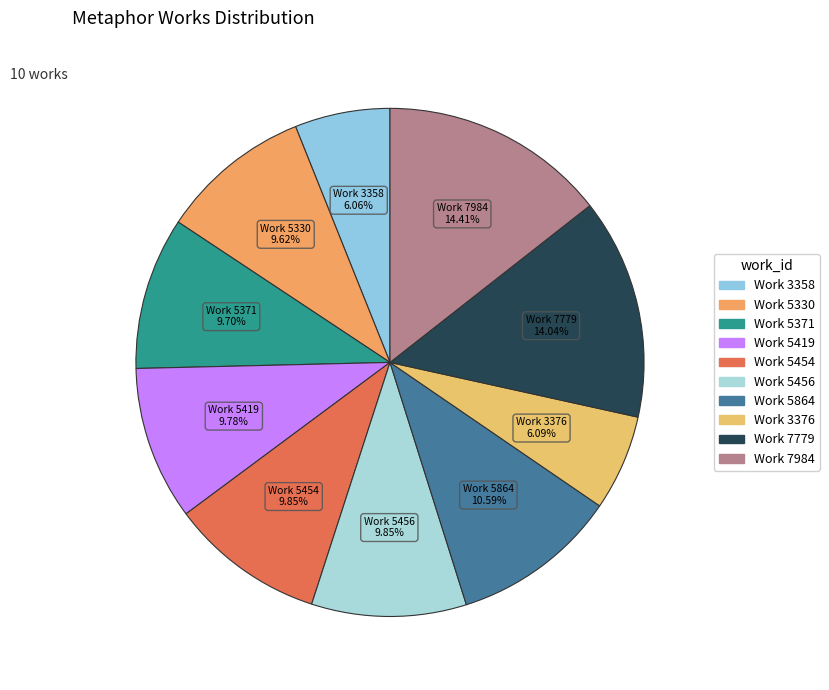

To the nearest percent, what is the difference between the largest and smallest slice percentages?

8%